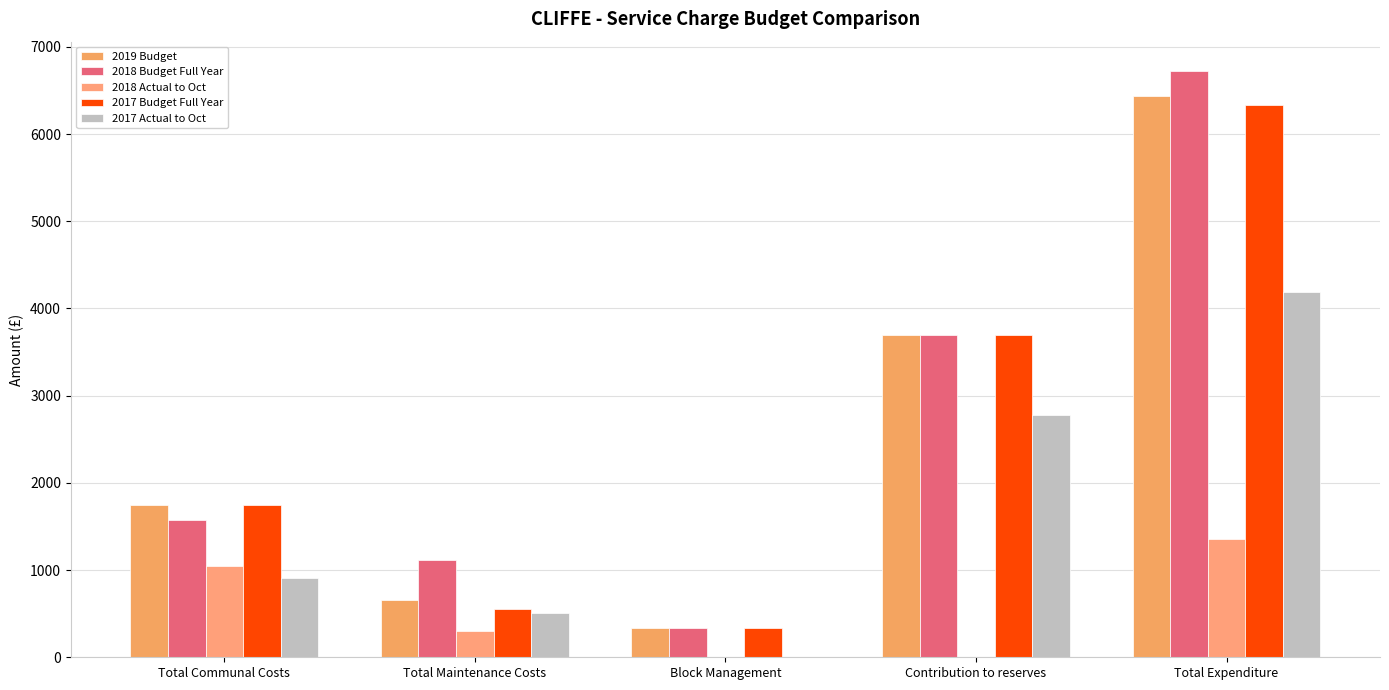

How many groups of bars are there?

5